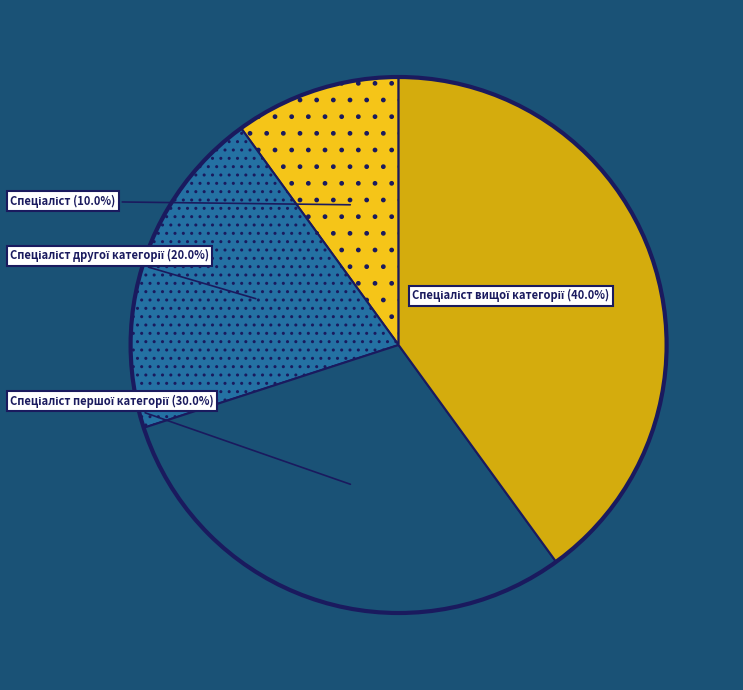

To the nearest percent, what is the difference between the largest and smallest slice percentages?

30%